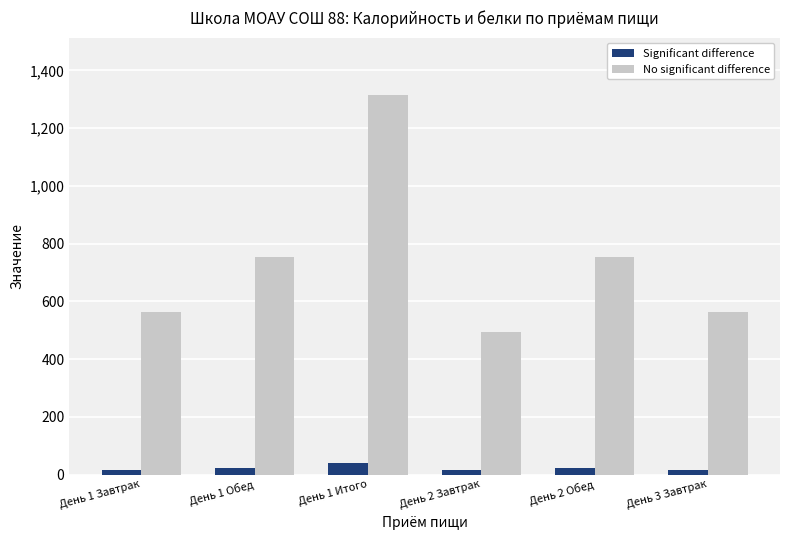

What is the difference between the second highest and minimum values in the Significant difference series?

7